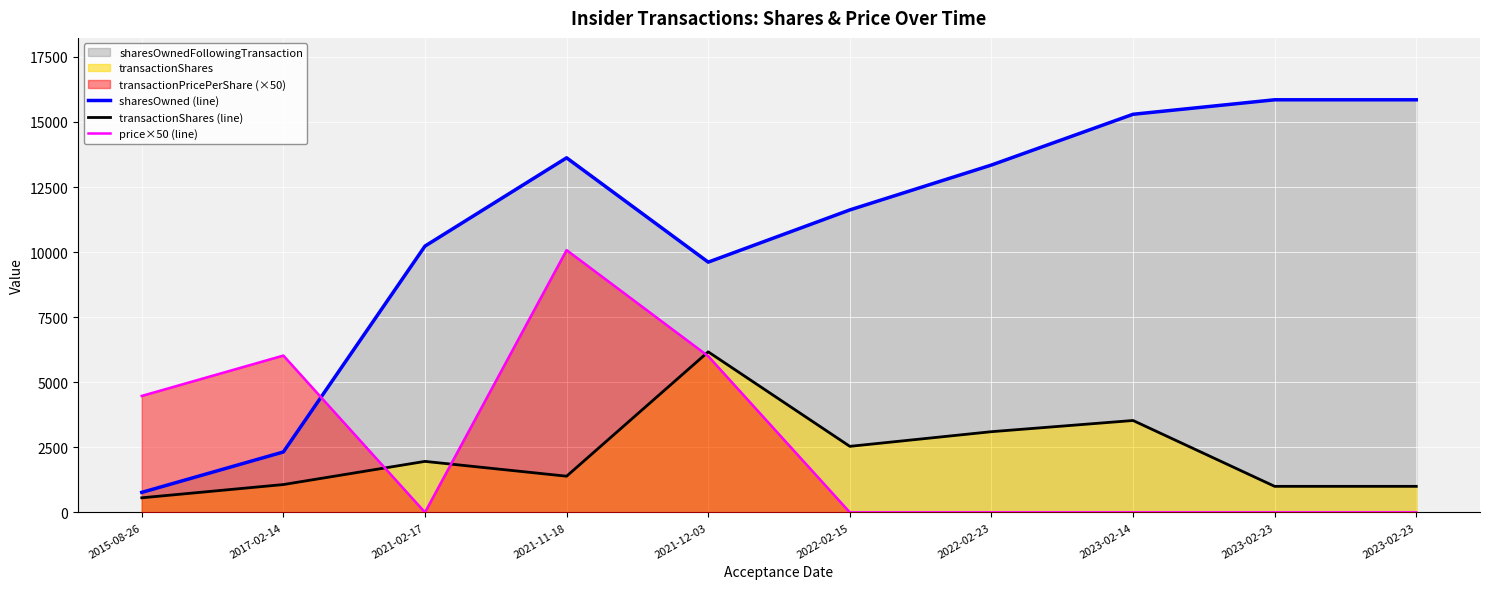

Where is the first local maximum for transactionShares (line)?

2021-02-17